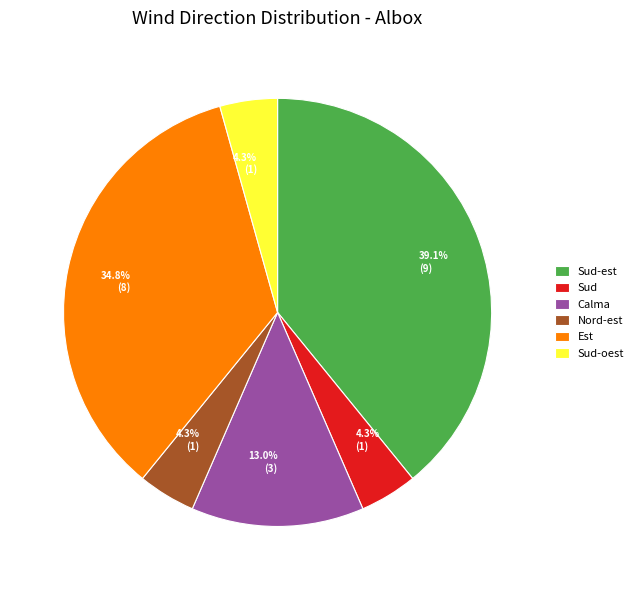

Count the number of slices in the pie.

6